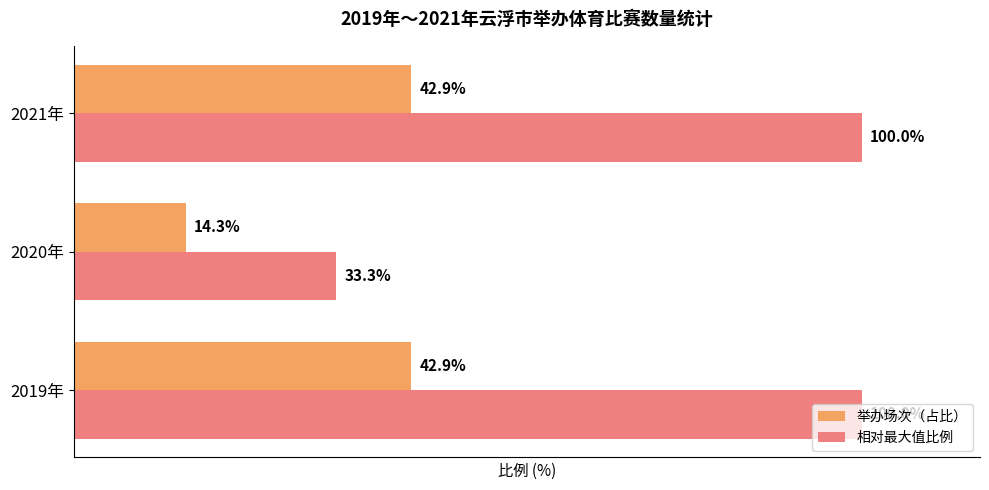

Is the value of 举办场次（占比） at 2021年 greater than the value of 相对最大值比例 at 2019年?

No